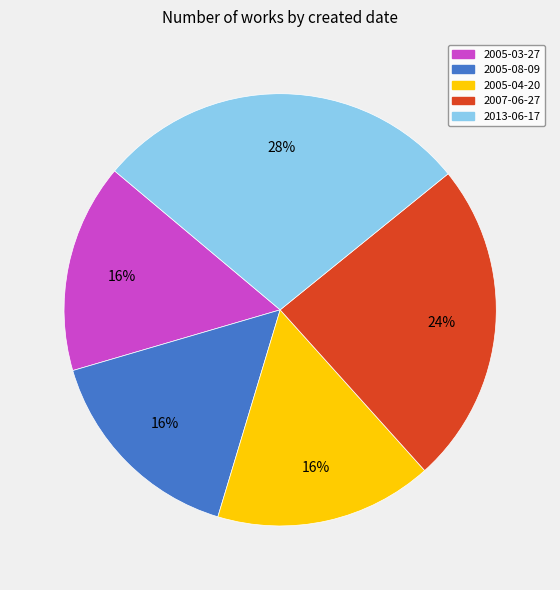

Between 2013-06-17 and 2007-06-27, which is larger?

2013-06-17